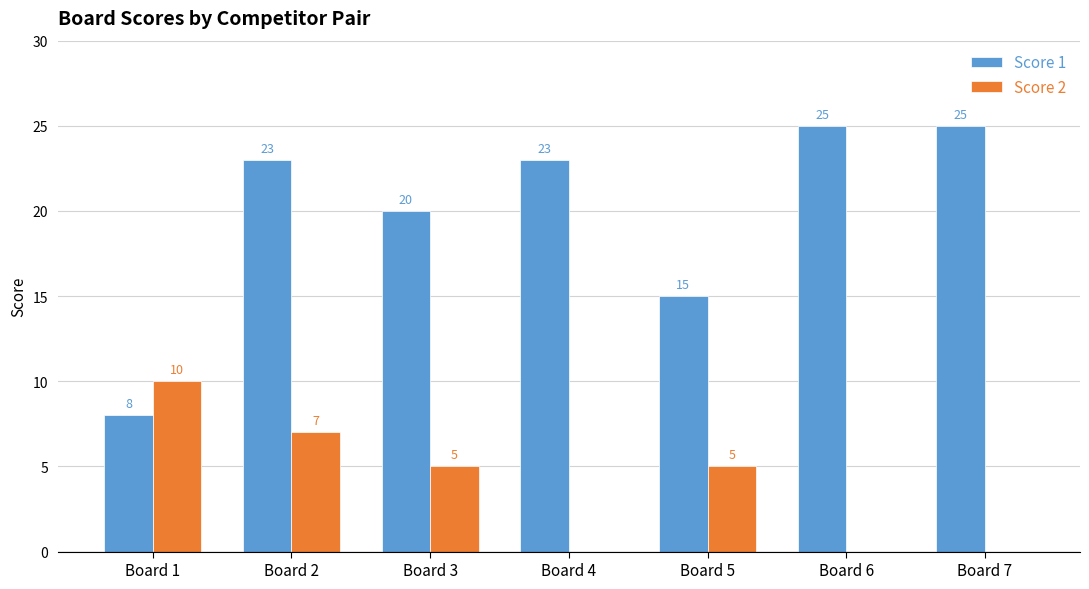

Is it true that Score 1 equals 23 at Board 2?

True